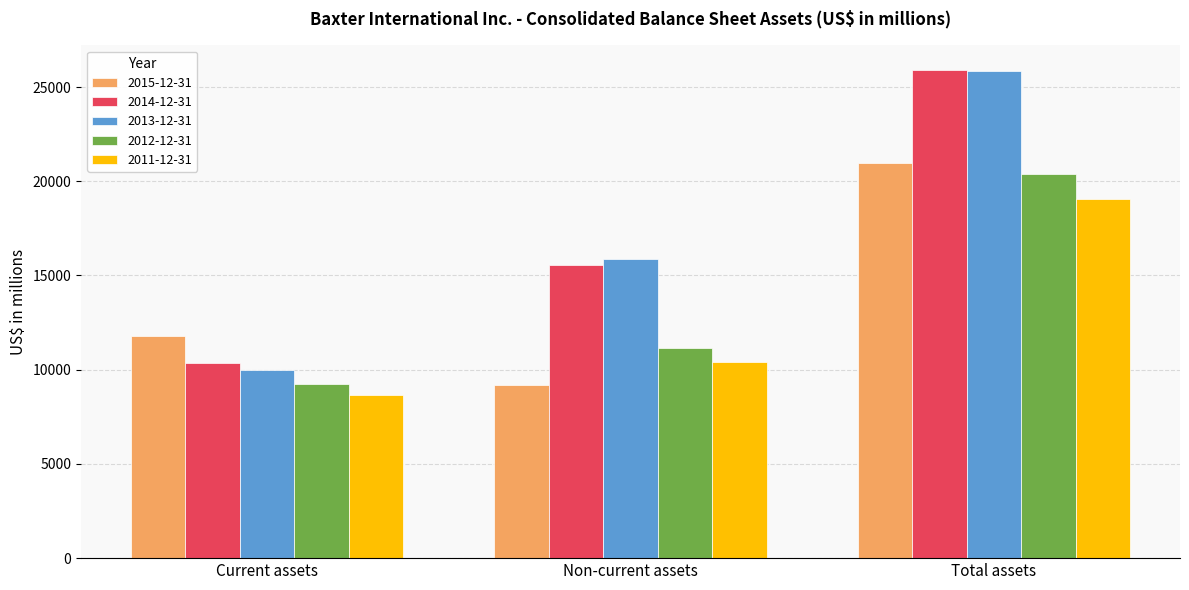

What is the approximate value of 2012-12-31 at Current assets?

9260